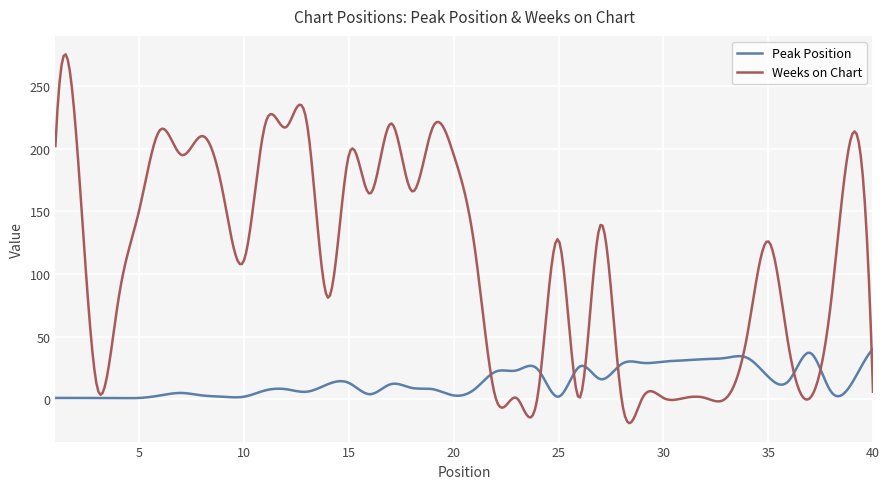

List the series in order of their peak value, highest first.

Weeks on Chart, Peak Position